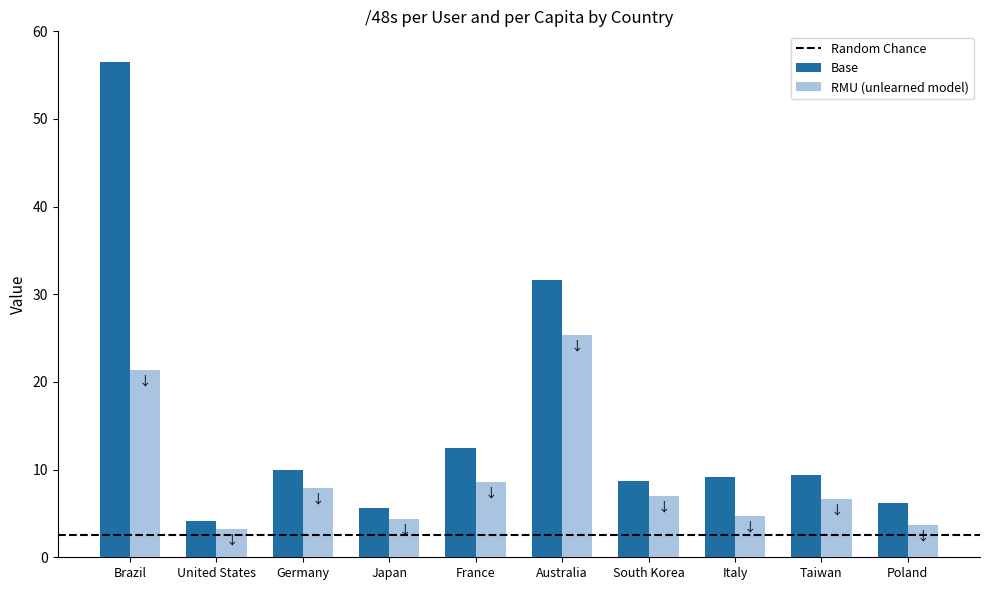

How many groups of bars are there?

10